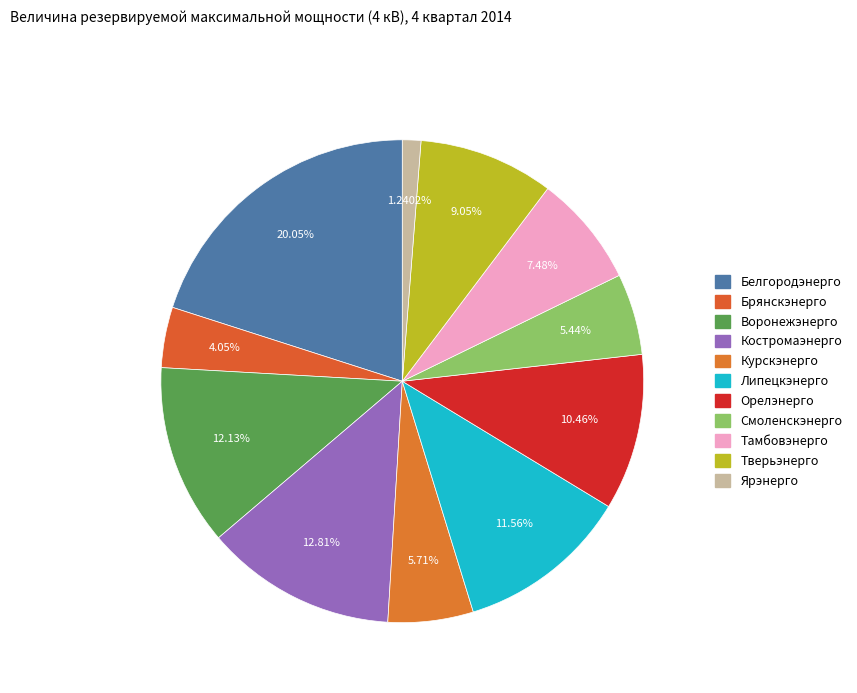

How many slices are in this pie chart?

11